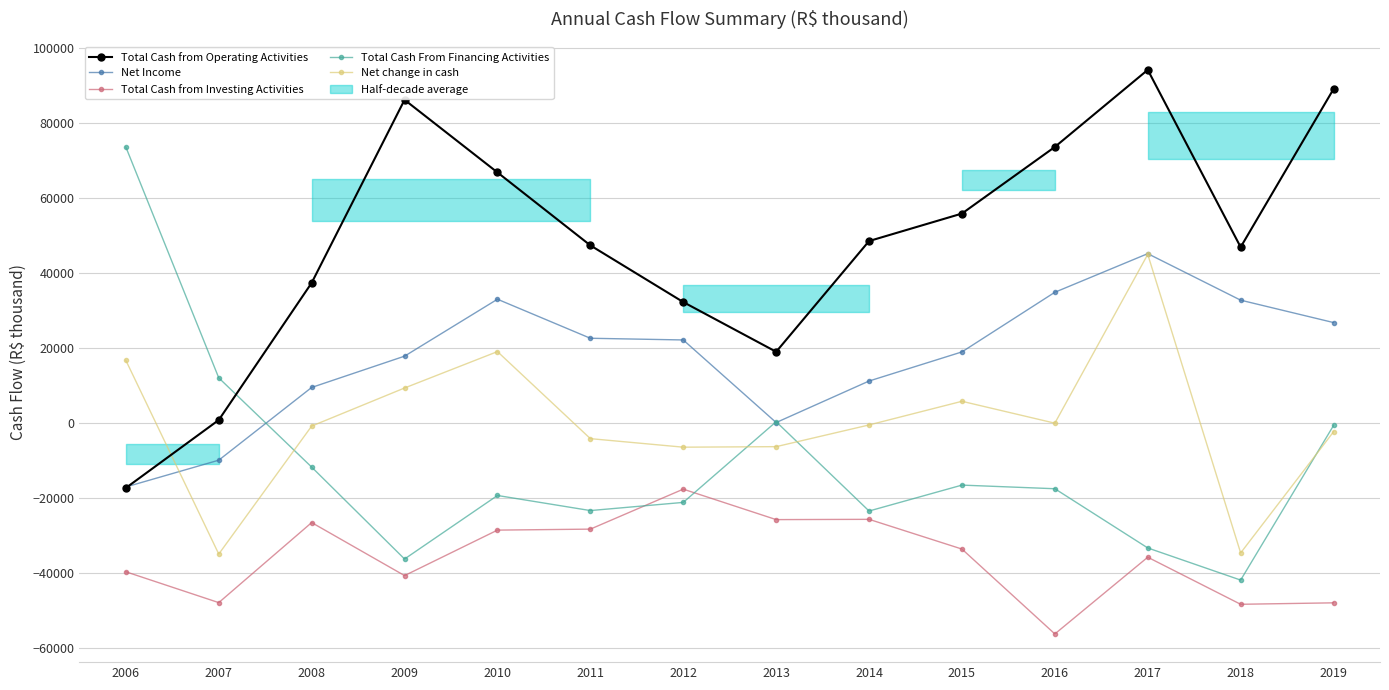

How many distinct data groups are displayed?

5